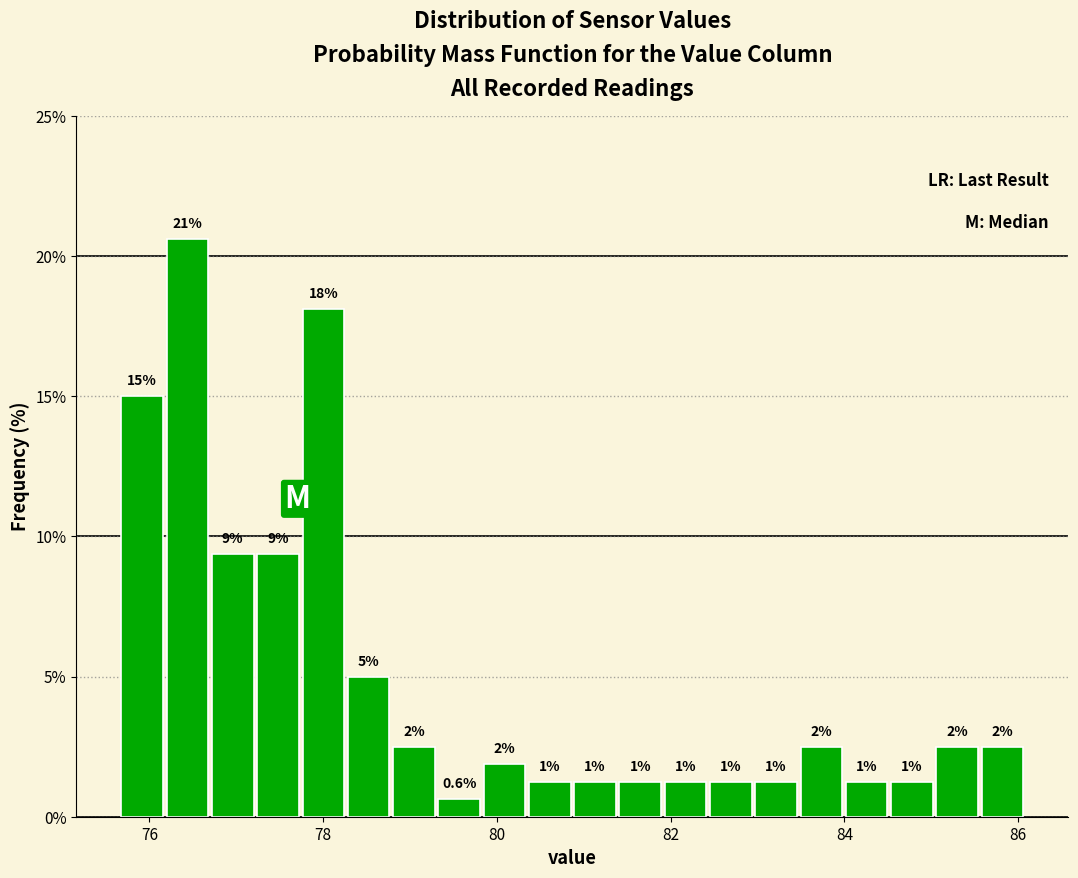

Around what value on the x-axis is the tallest bar? Give the approximate position of its centre, as read against the axis.

76.4